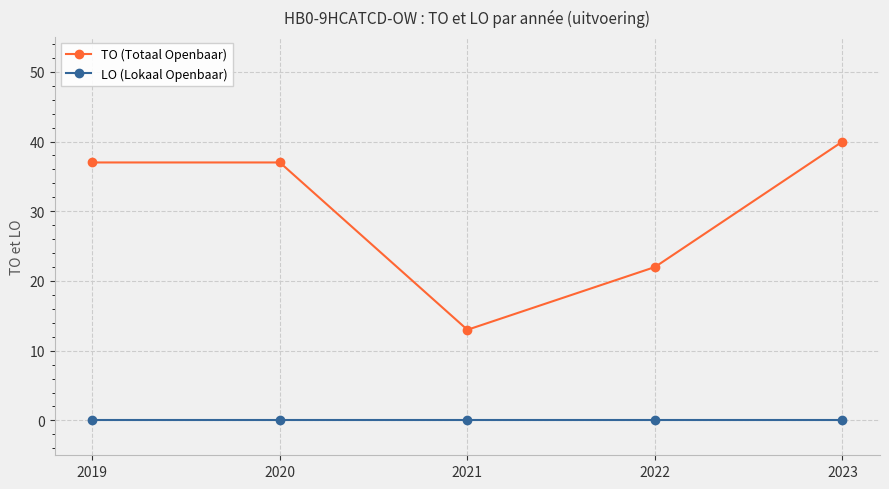

What is the difference between the maximum and minimum values in the TO (Totaal Openbaar) series?

27